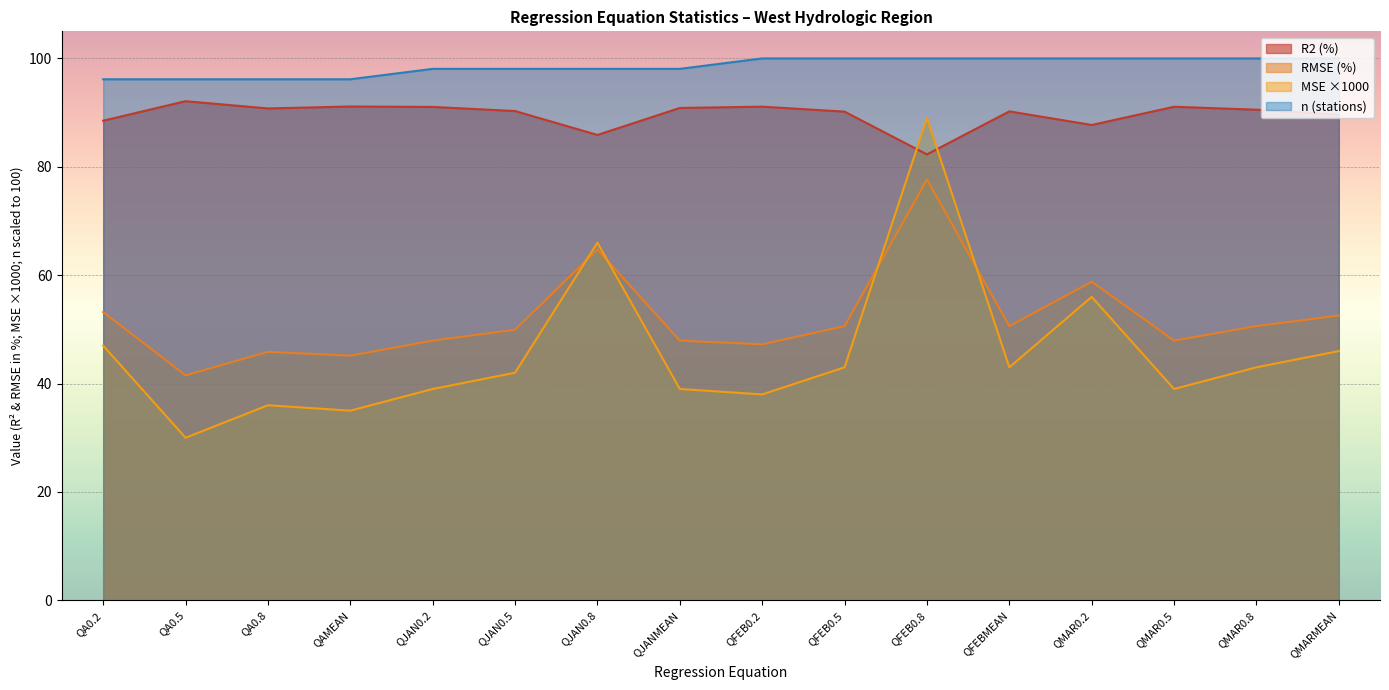

At which category does MSE (log units) reach its first local peak?

QA0.8